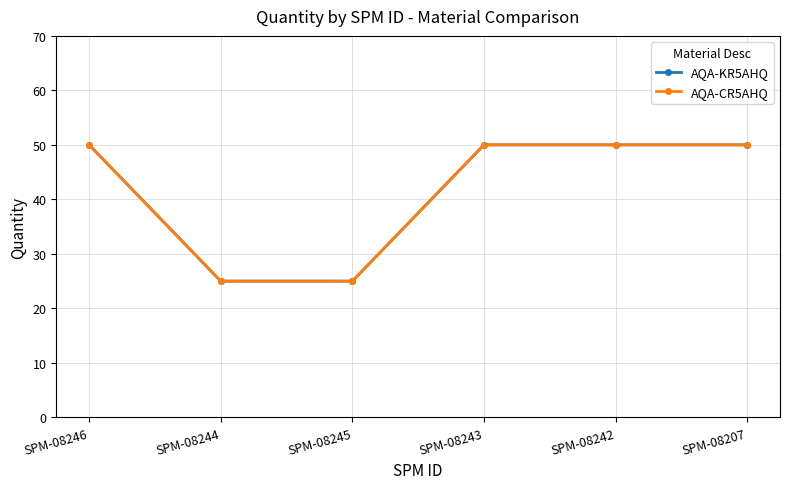

Does the chart have visible grid lines?

Yes